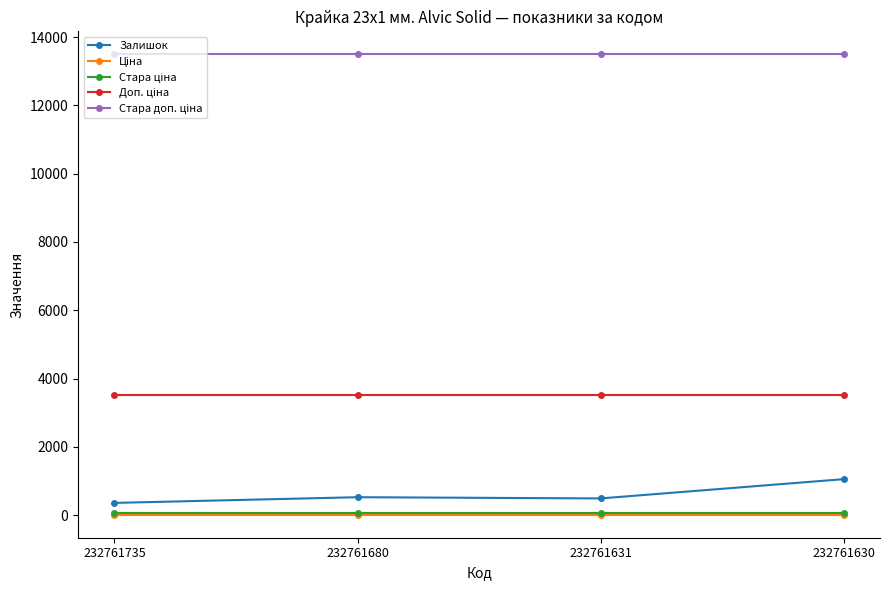

The Залишок series shows 528.0 at 232761680. True or false?

True